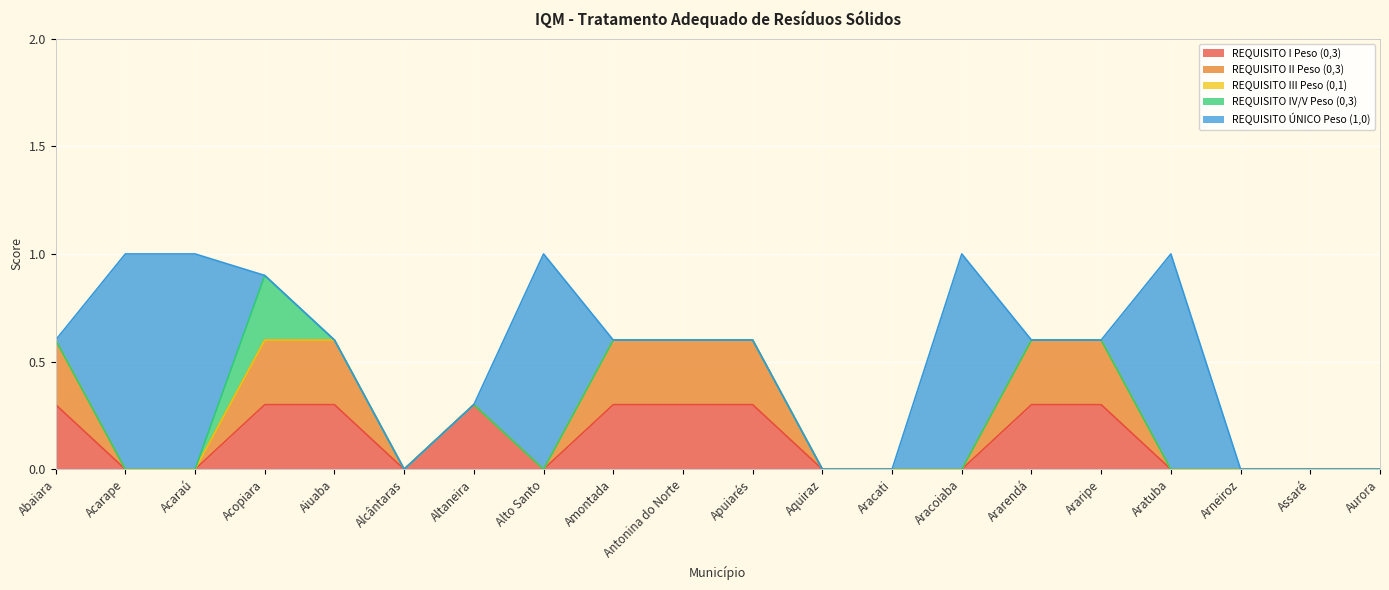

At which label does REQUISITO II Peso (0,3) reach its peak?

Abaiara